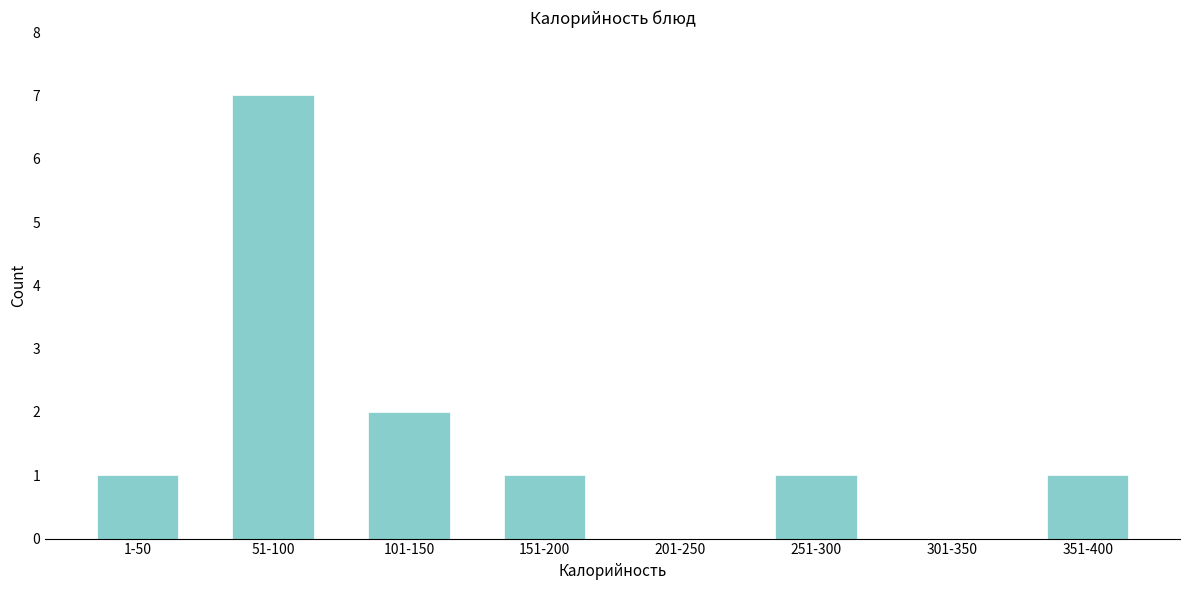

Reading left to right, list all the values displayed in this chart.

1-50=1	51-100=7	101-150=2	151-200=1	201-250=0	251-300=1	301-350=0	351-400=1